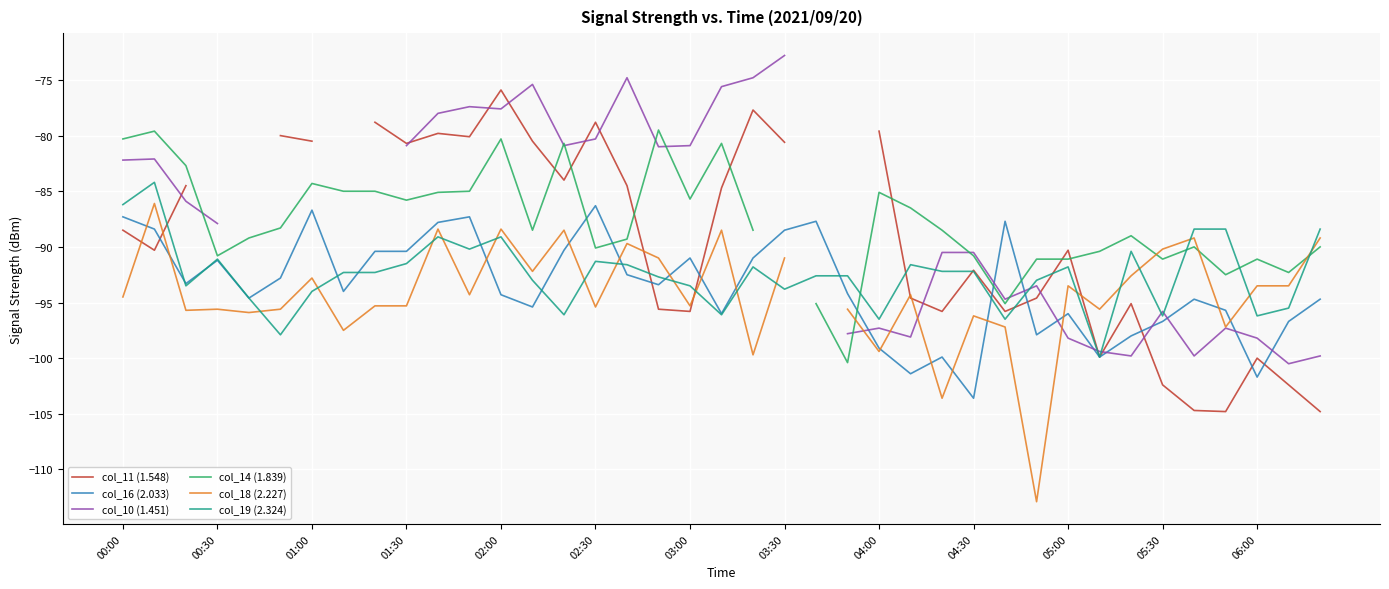

How many lines are shown in the chart?

6